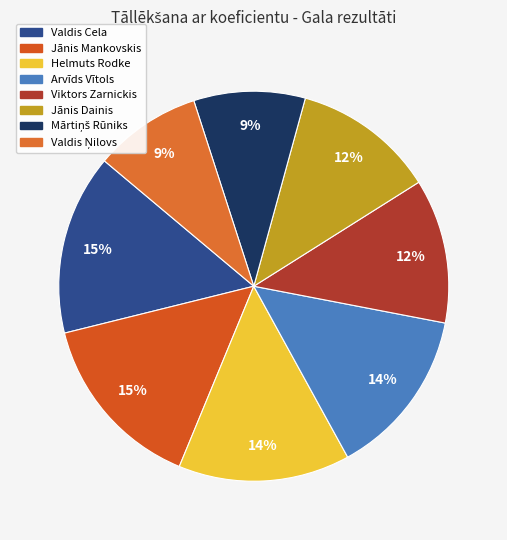

To the nearest percent, what is the difference between the largest and smallest slice percentages?

6%